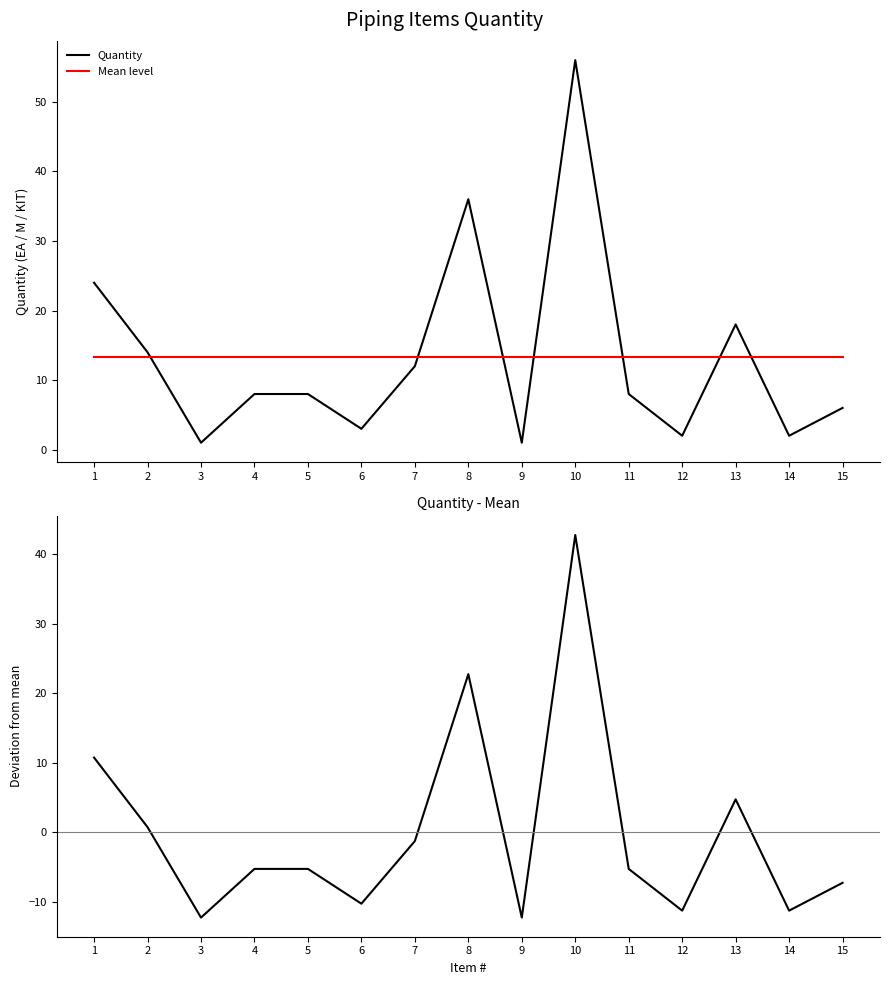

At which category is the sum across all series the highest?

10